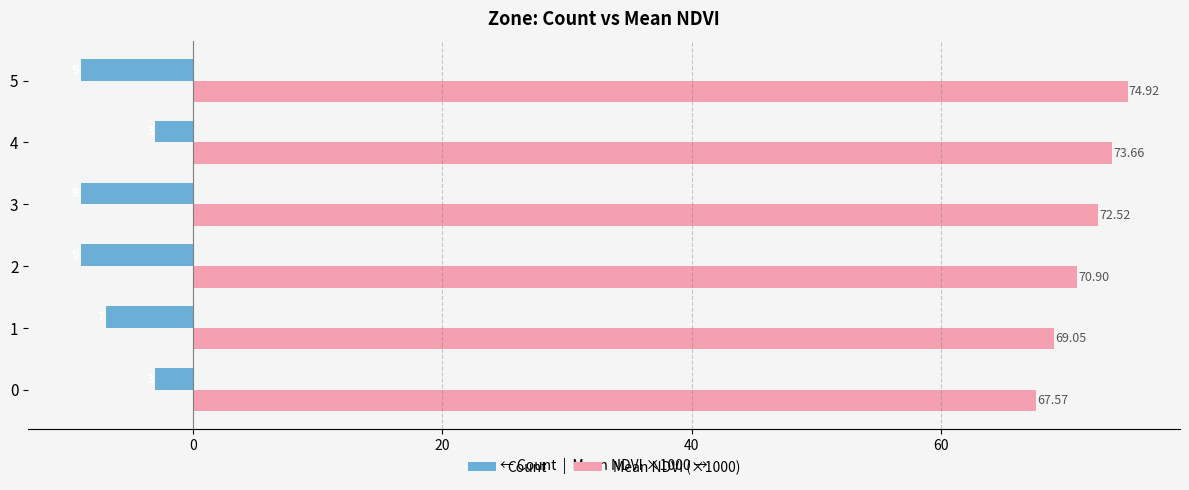

What is the difference between the maximum and minimum values in the Count series?

6.0